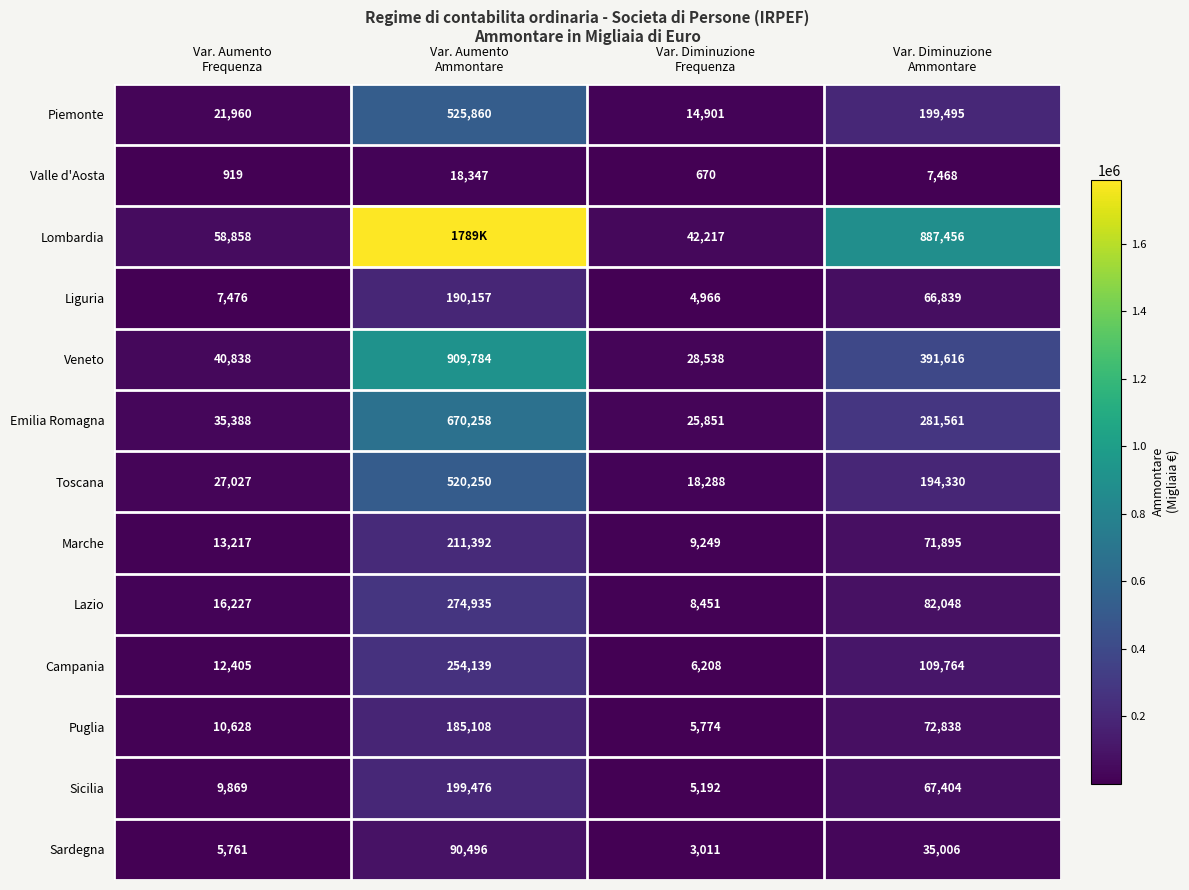

What is the minimum value for Marche?

9249